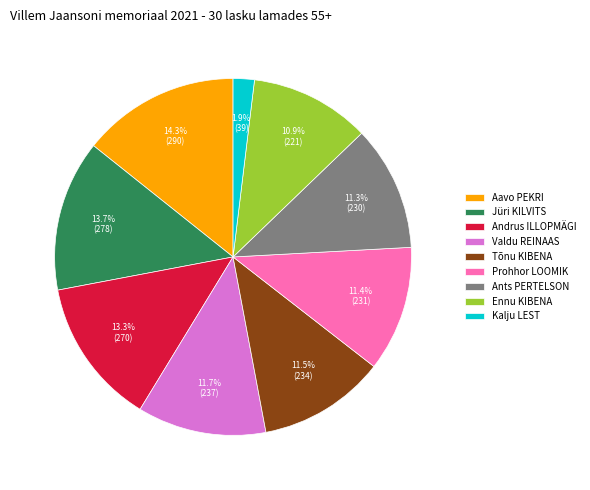

How much of the chart is everything except Ennu KIBENA?

89.1%